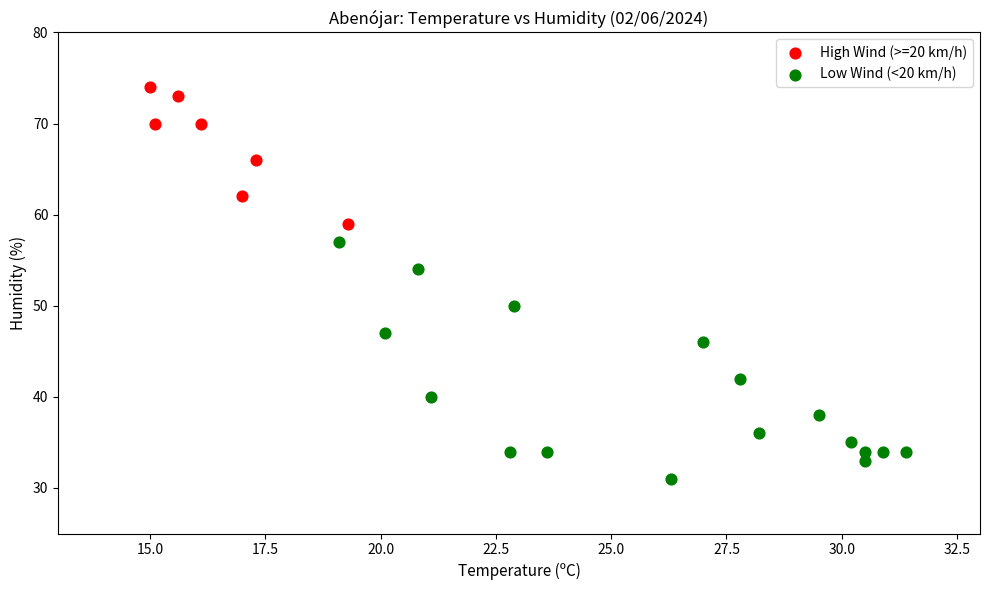

Which series has the widest spread of Y values?

Low Wind (<20 km/h)